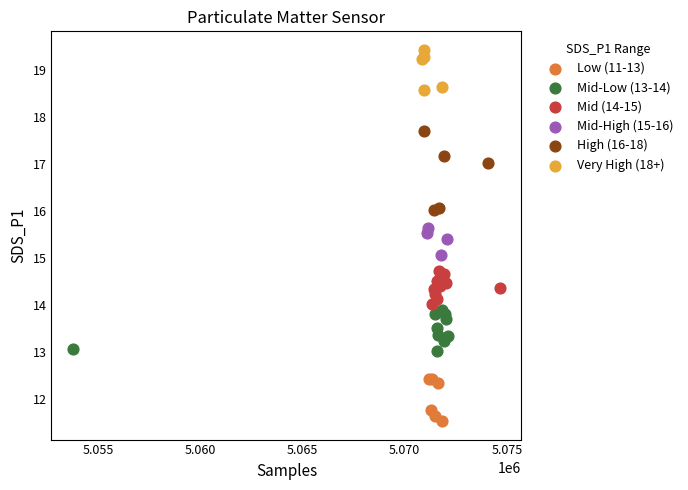

Which series has the widest spread of Y values?

High (16-18)